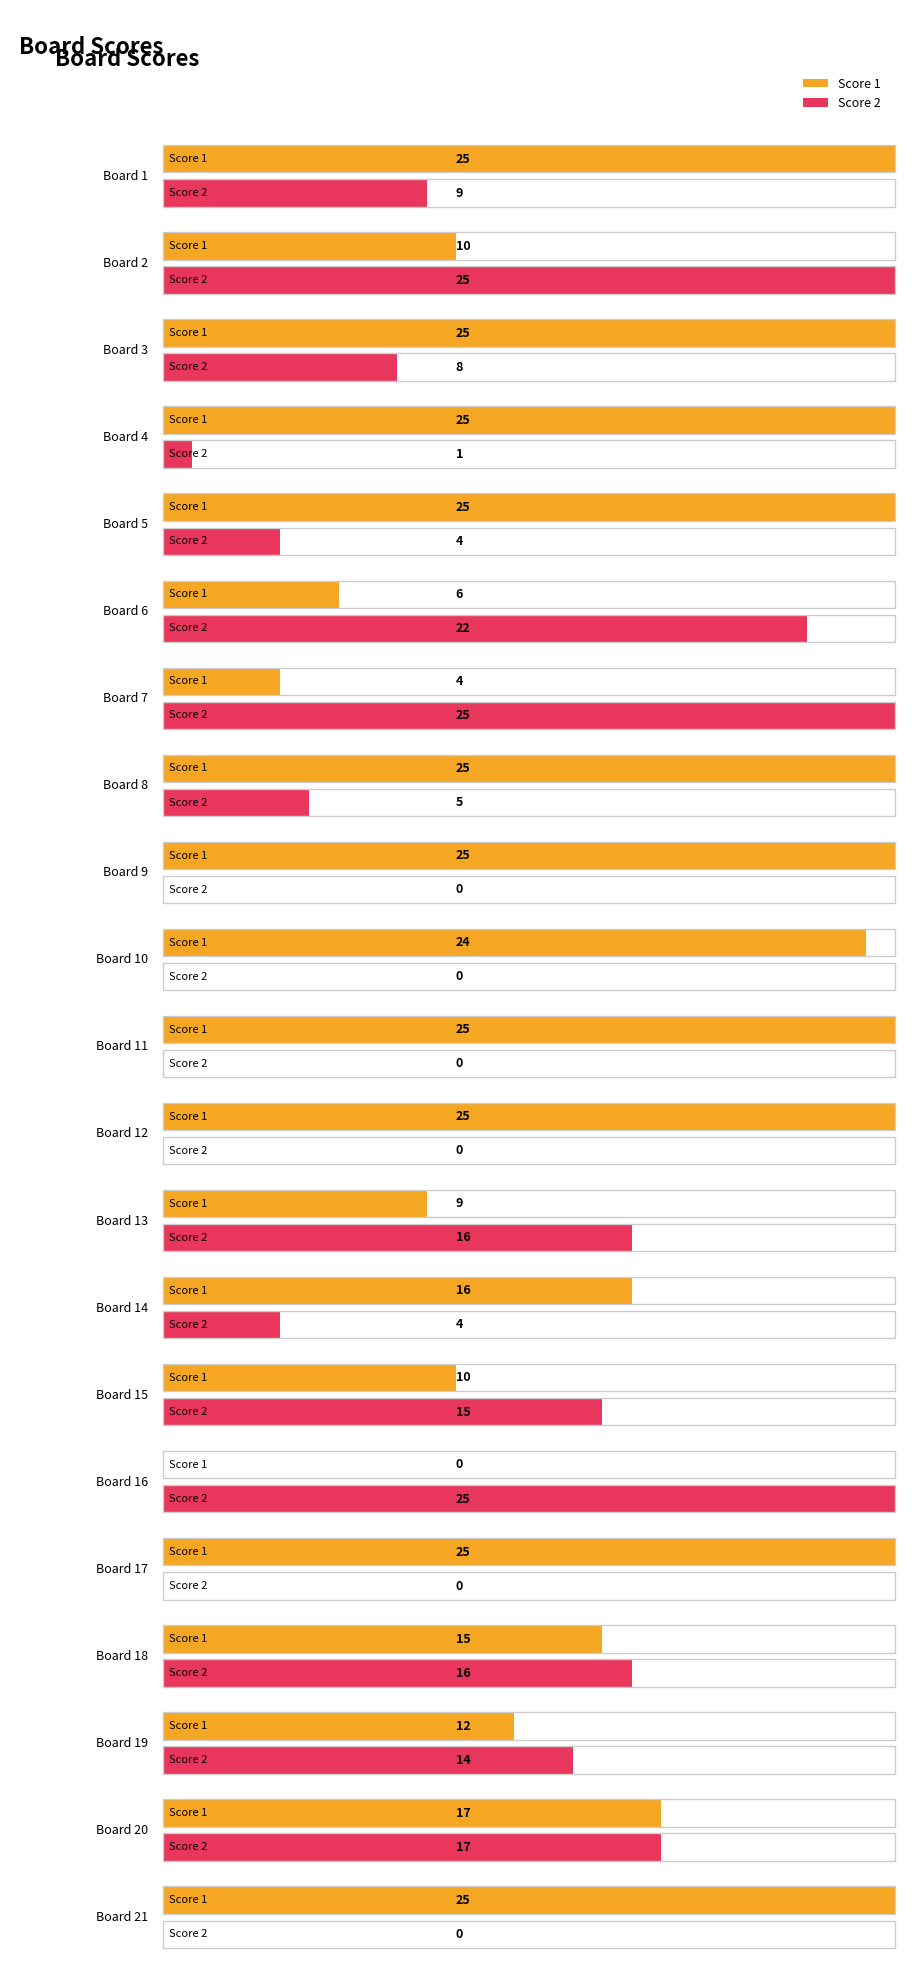

At which label does Score 1 reach its peak?

1